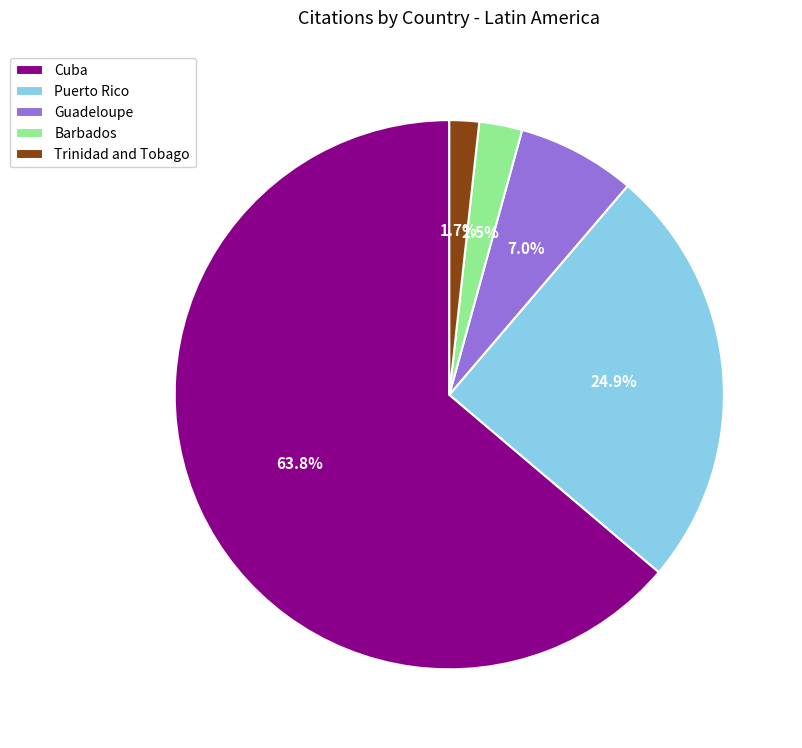

Is there any slice that represents more than half of the pie?

Yes